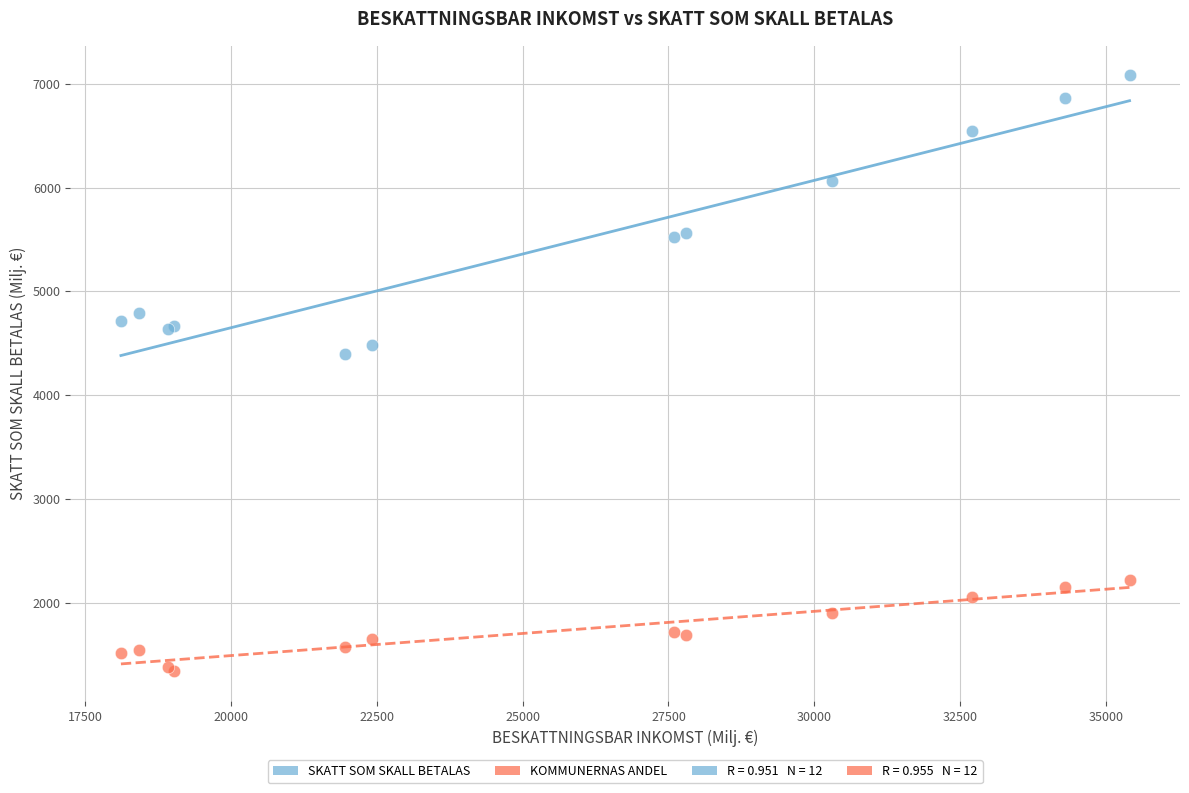

Which series has the widest spread of Y values?

SKATT SOM SKALL BETALAS